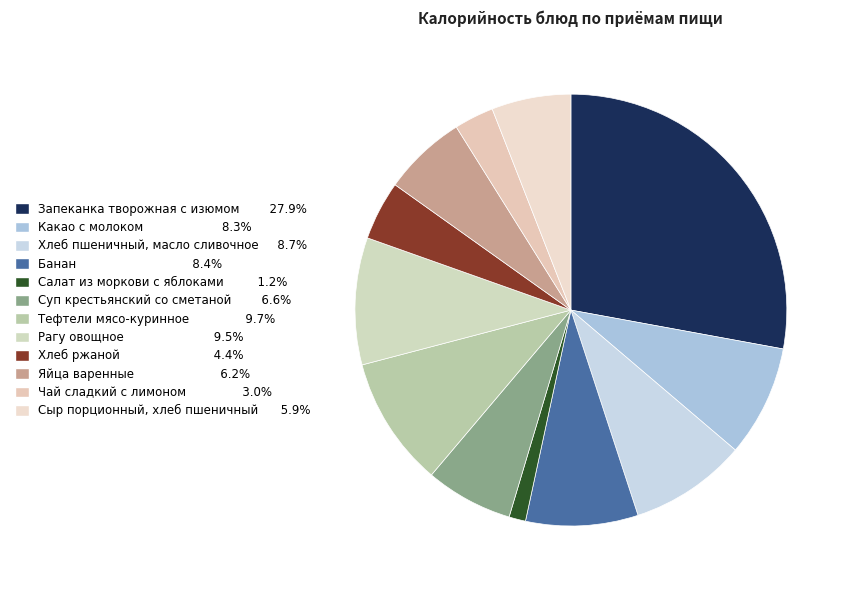

The Хлеб пшеничный, масло сливочное slice represents 9% of the pie. True or false?

True